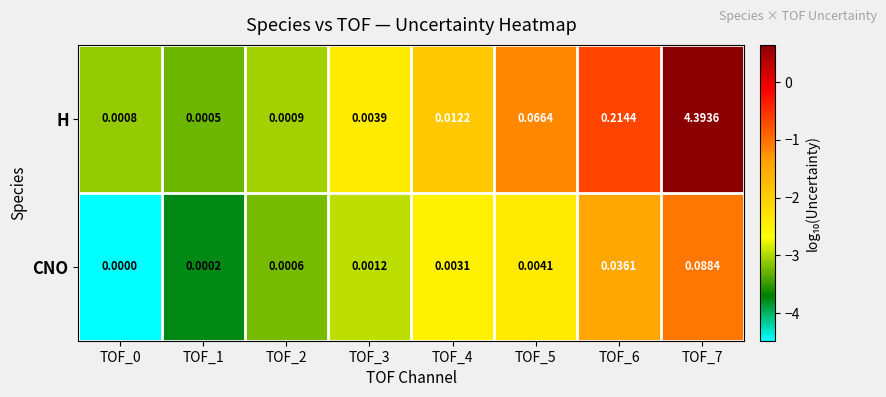

Rank the series at TOF_5 from lowest to highest value.

CNO, H